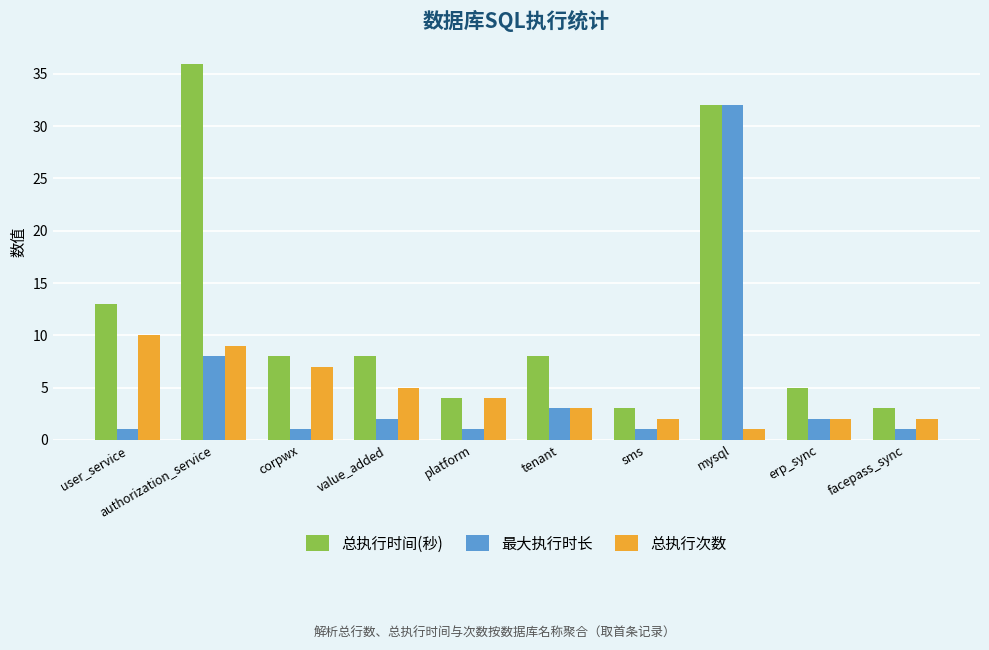

Reading left to right, transcribe all the data shown in this chart.

总执行时间(秒): 13	36	8	8	4	8	3	32	5	3
最大执行时长: 1	8	1	2	1	3	1	32	2	1
总执行次数: 10	9	7	5	4	3	2	1	2	2